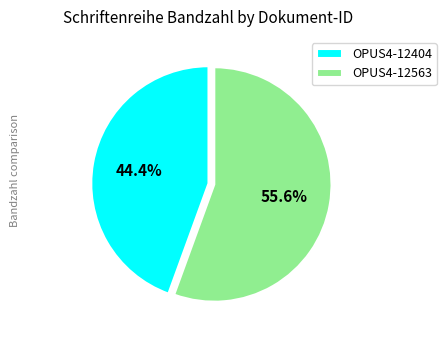

To the nearest percent, what is the difference between the largest and smallest slice percentages?

11%